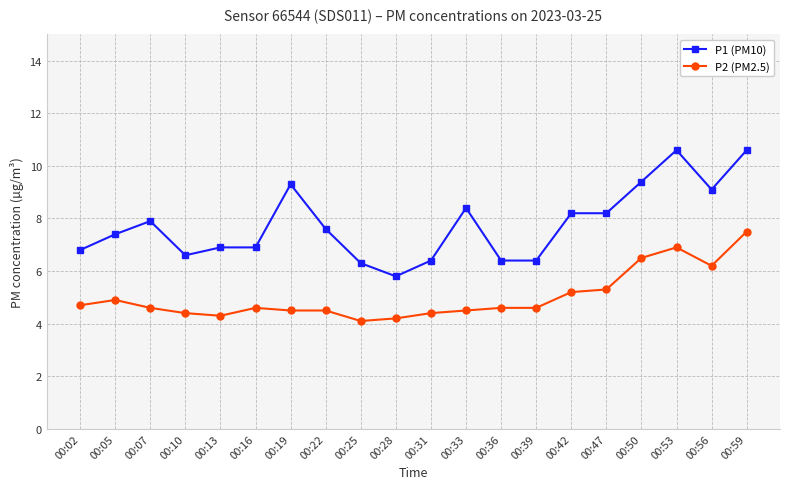

True or false: P2 (PM2.5) has a value of 8.2 at 00:42.

False